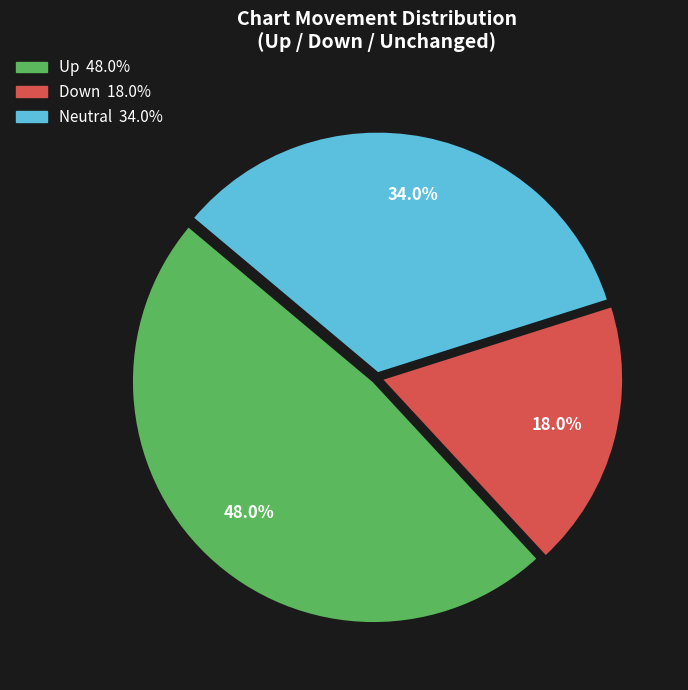

Is there a majority slice in this chart?

No